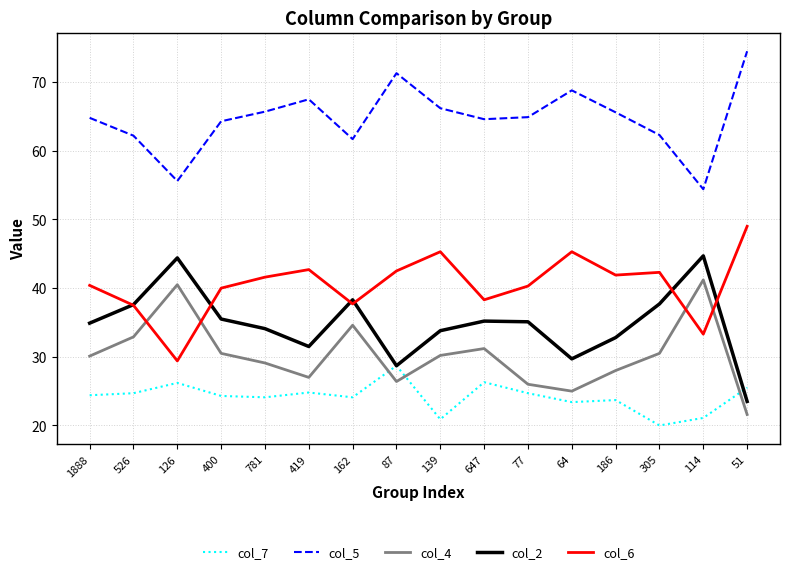

What is the difference between the maximum and minimum values in the col_2 series?

21.2